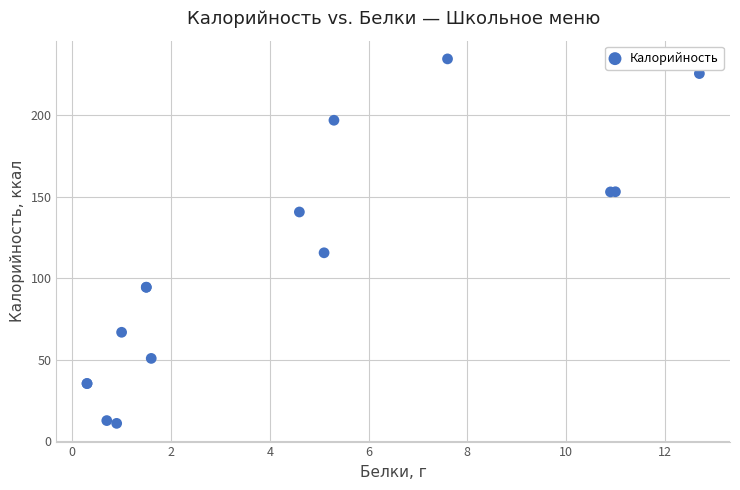

What Y value in the scatter plot is closest to 122?

115.6